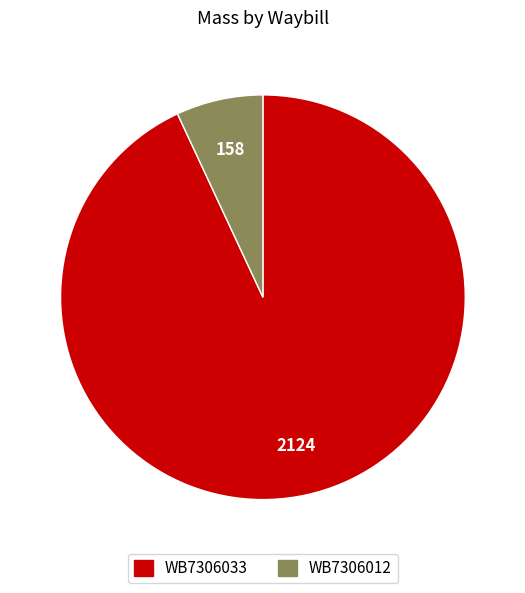

Which category has the smallest portion of the pie?

WB7306012